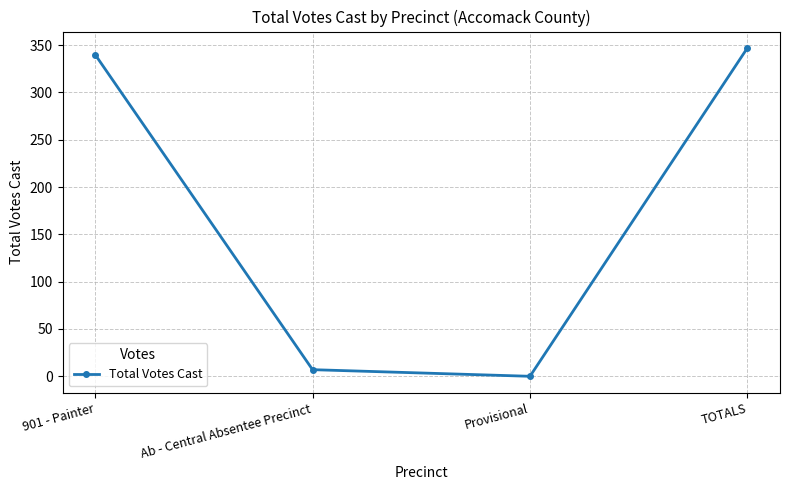

The value at Provisional is -131. True or false?

False